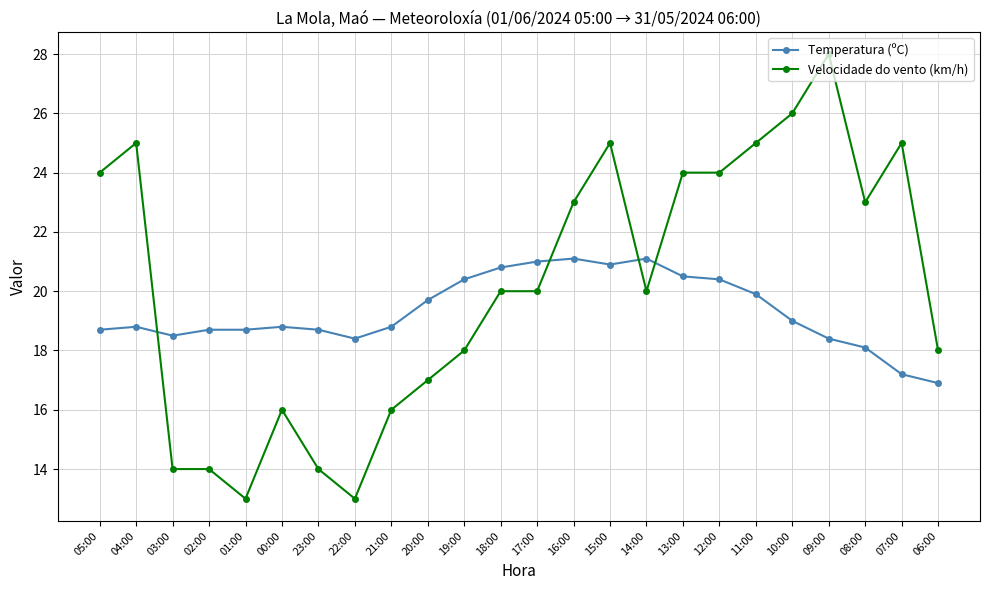

List the series in order of their overall mean, highest first.

Velocidade do vento (km/h), Temperatura (ºC)